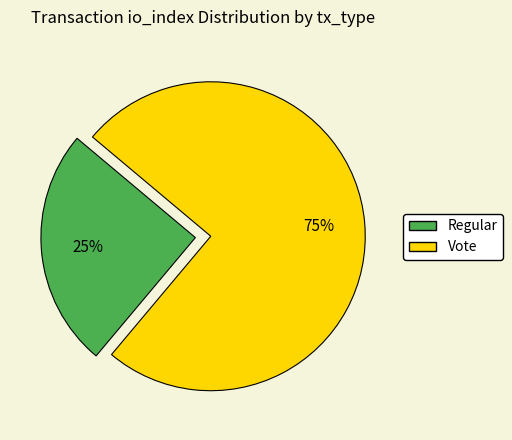

Rank the categories by value from lowest to highest.

Regular, Vote